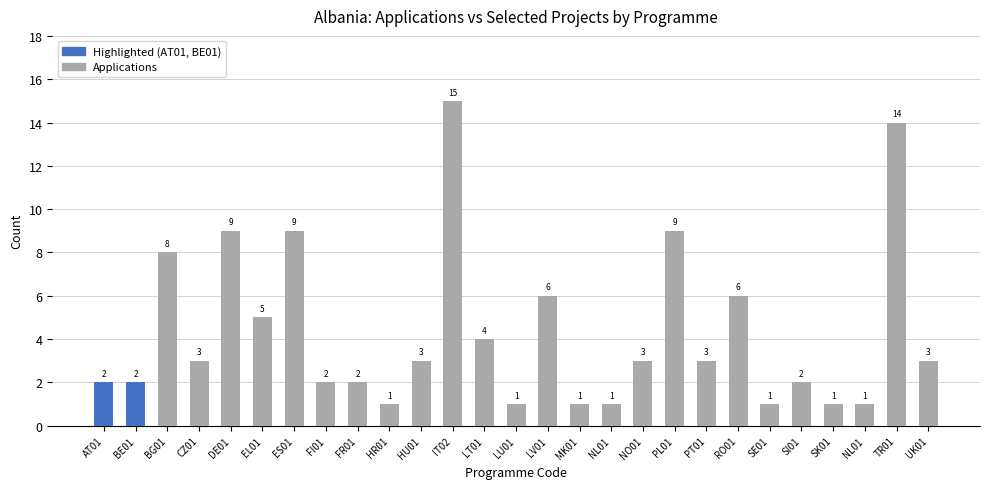

Count the number of data series in this chart.

1